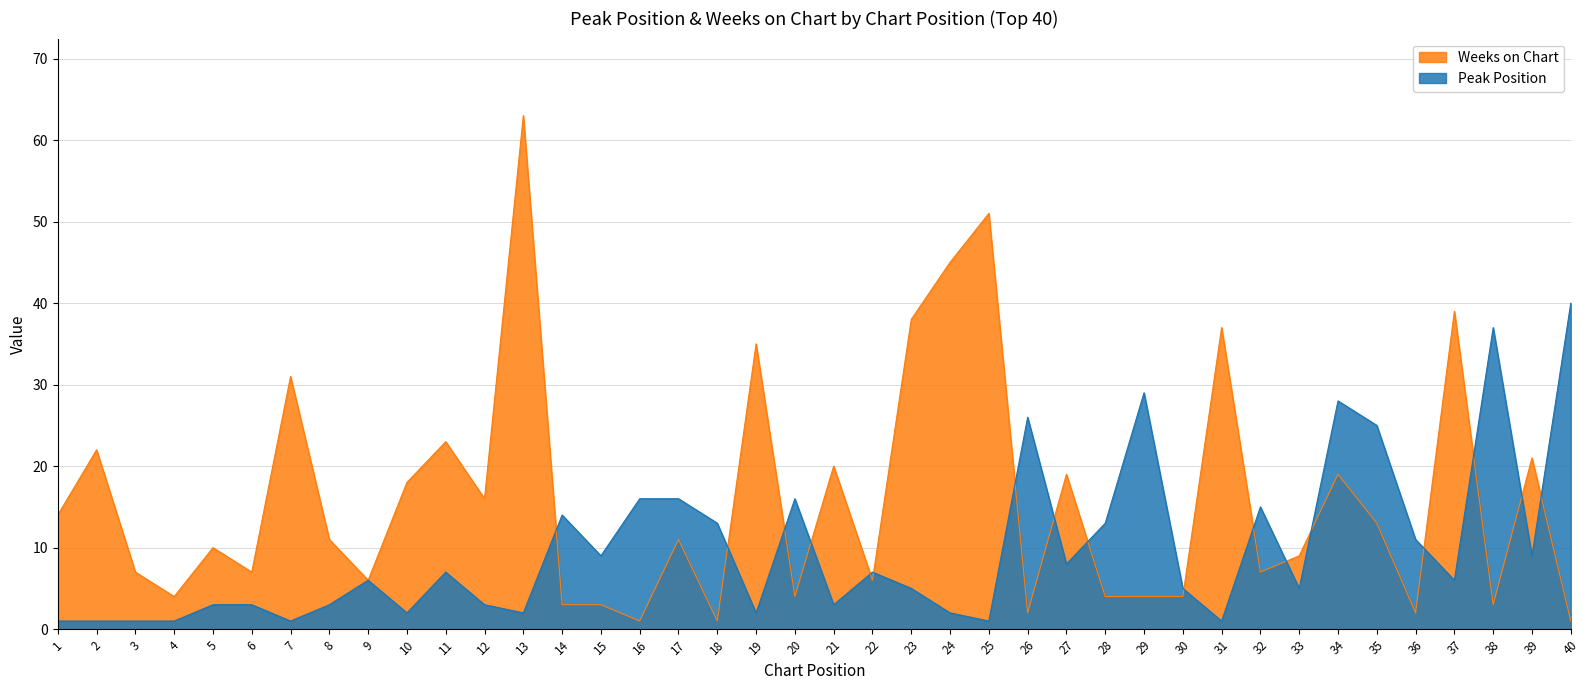

In Peak Position, how many points are higher than both neighbors (excluding endpoints)?

10